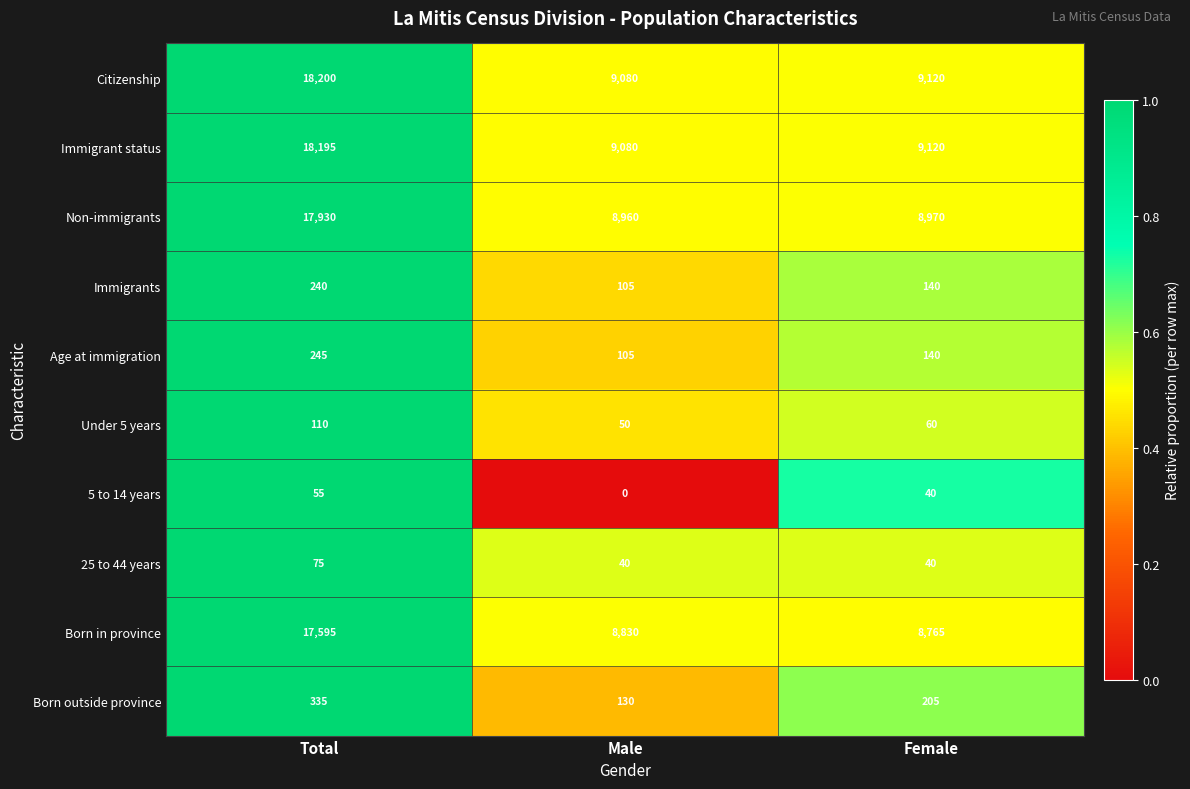

The value of Citizenship at Female is 9120. True or false?

True